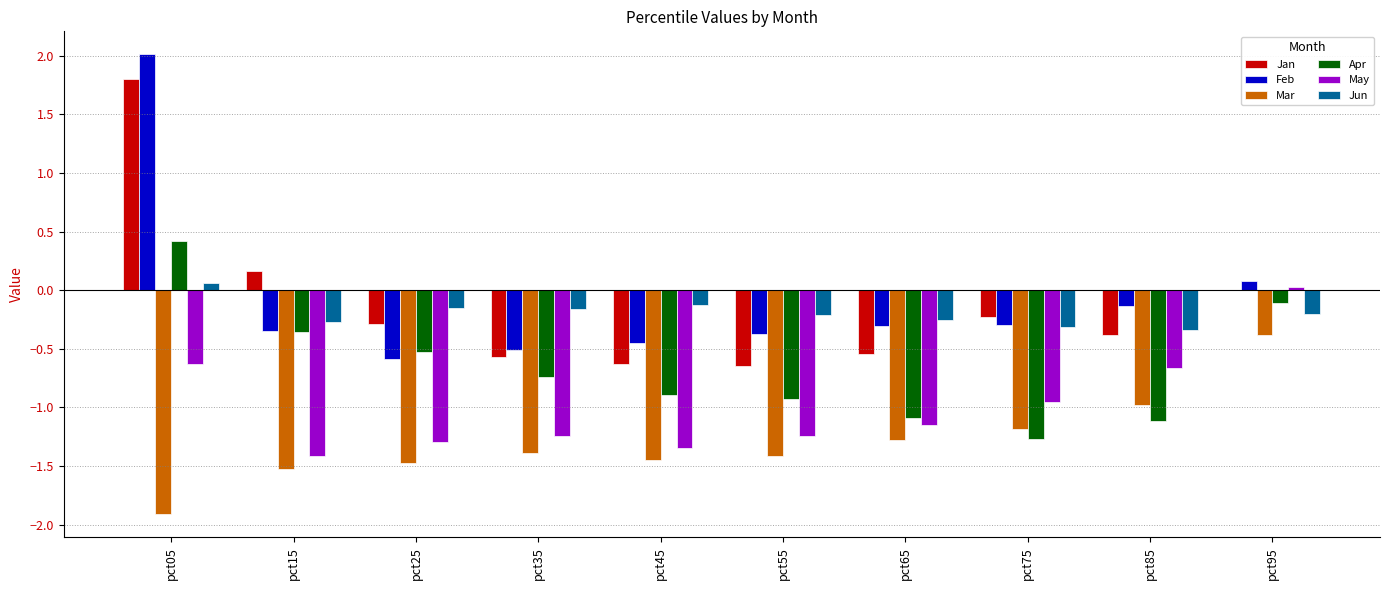

The value of May at pct45 is -1.3. True or false?

True